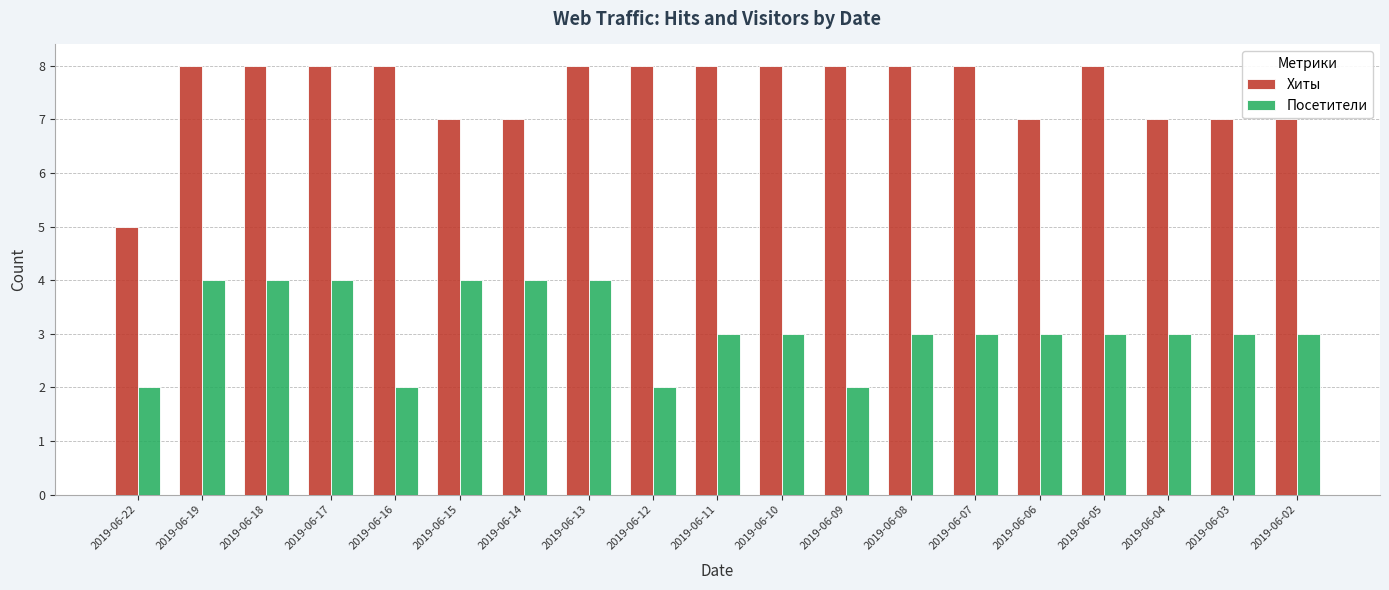

Which series has the largest range (max minus min)?

Хиты